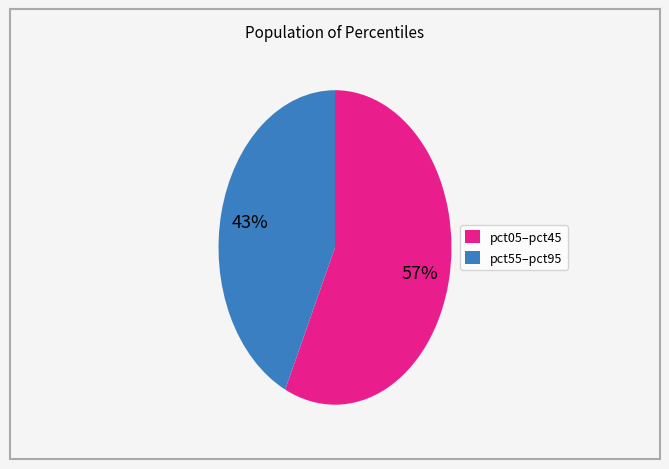

Count the number of slices in the pie.

2